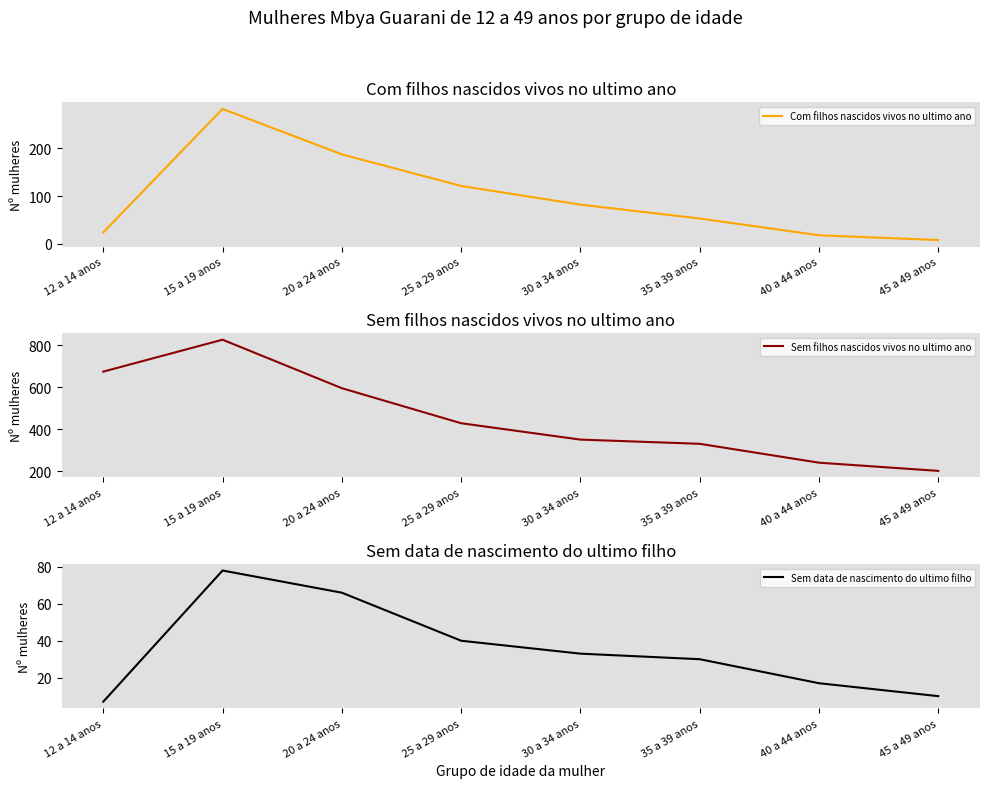

How many lines are shown in the chart?

3